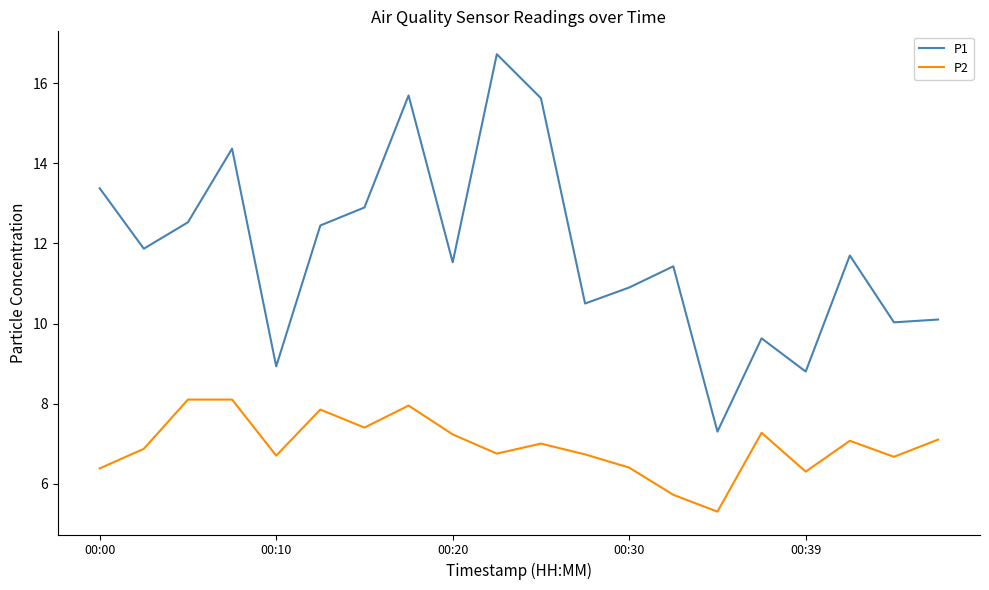

Which series has the largest range (max minus min)?

P1